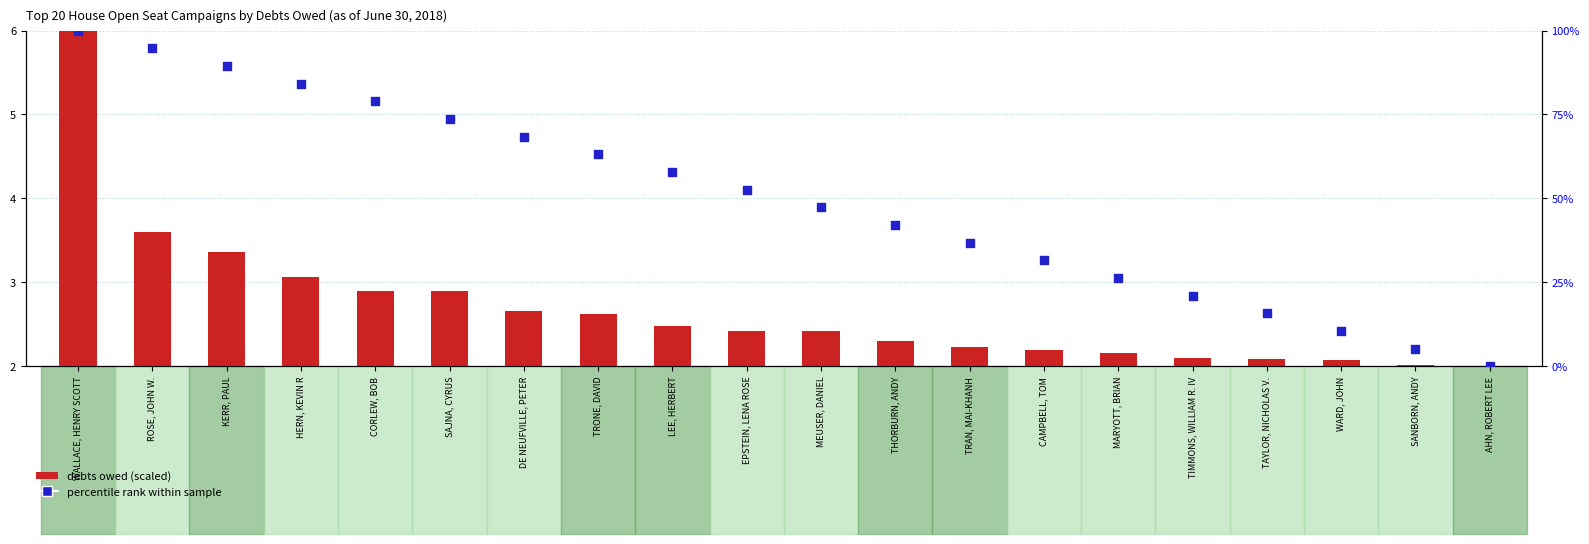

Which series reaches the minimum Y coordinate?

percentile rank within sample